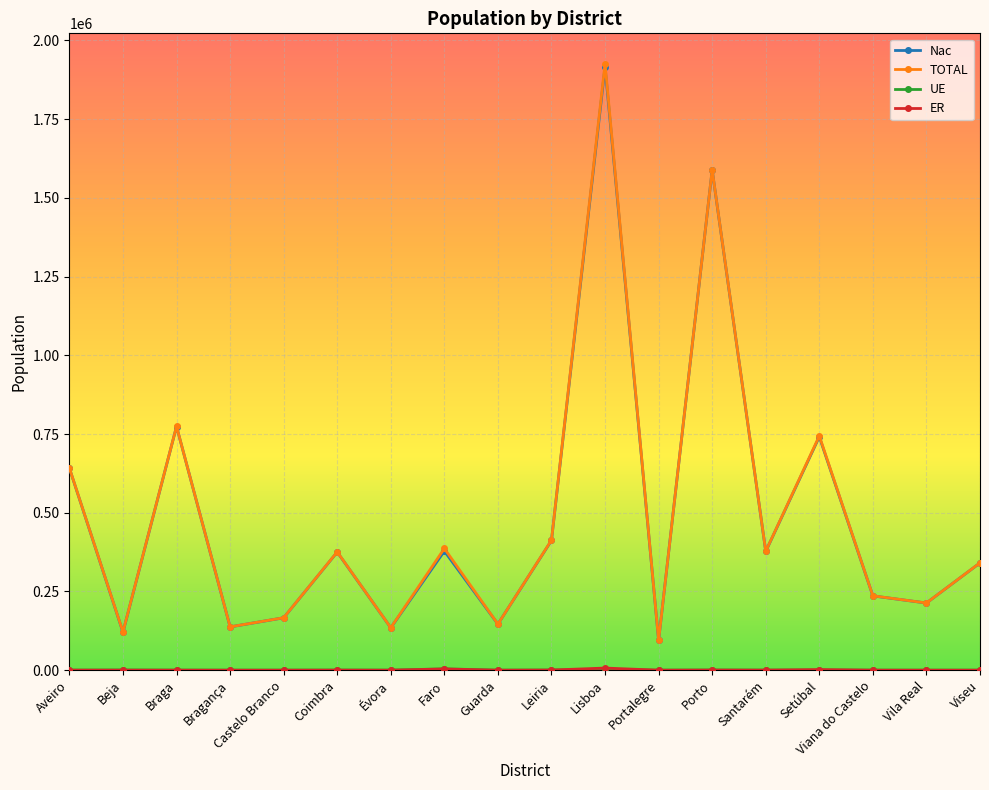

Where does the TOTAL series first go above 375672?

Aveiro